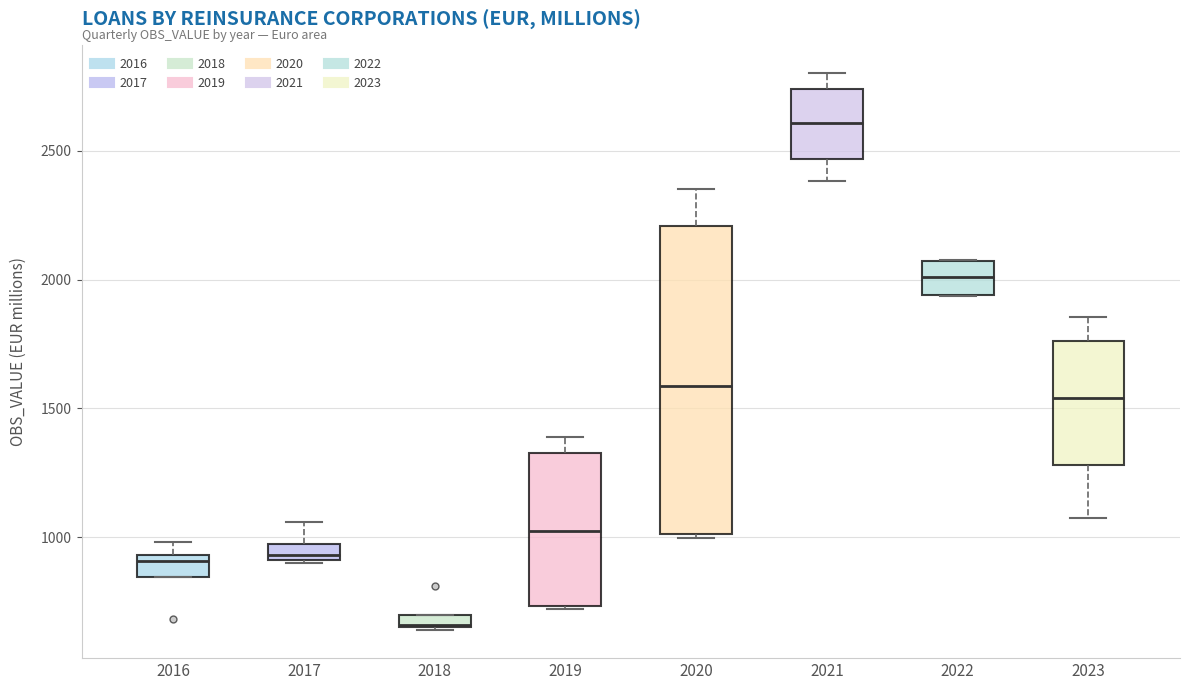

Which box is the tallest, from its lower edge to its upper edge?

2020